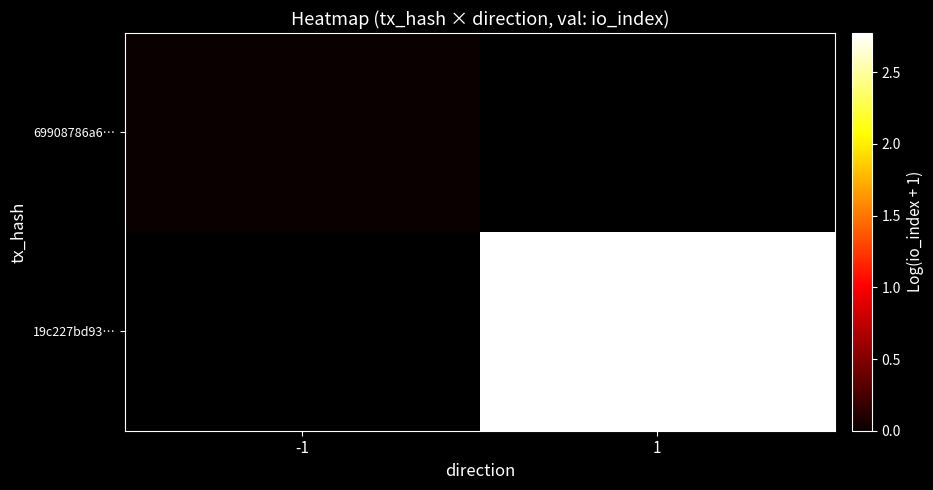

Where does the 19c227bd93… series first go above 2?

1